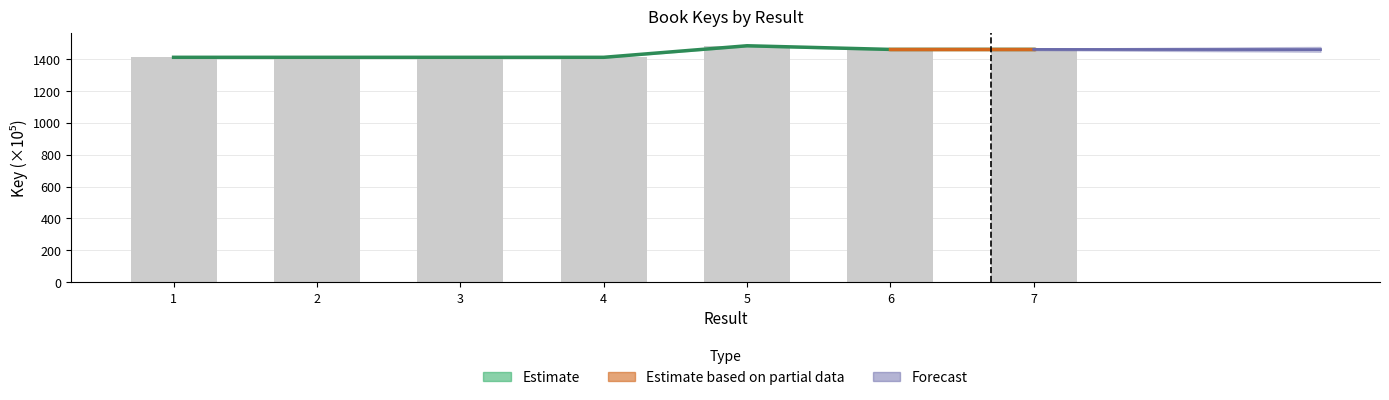

Reading right to left, what are all the values shown in this chart?

1459.6	1459.6	1482.5	1410.1	1410.1	1410.1	1410.2